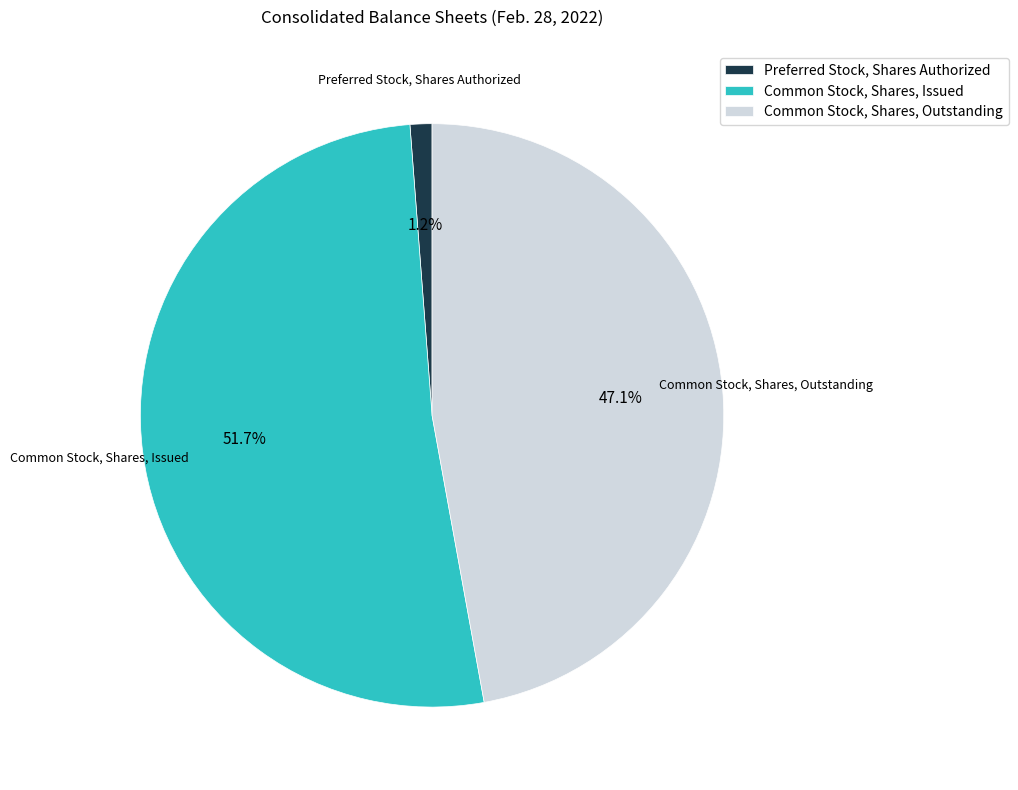

Which slice represents more than half of the pie?

Common Stock, Shares, Issued